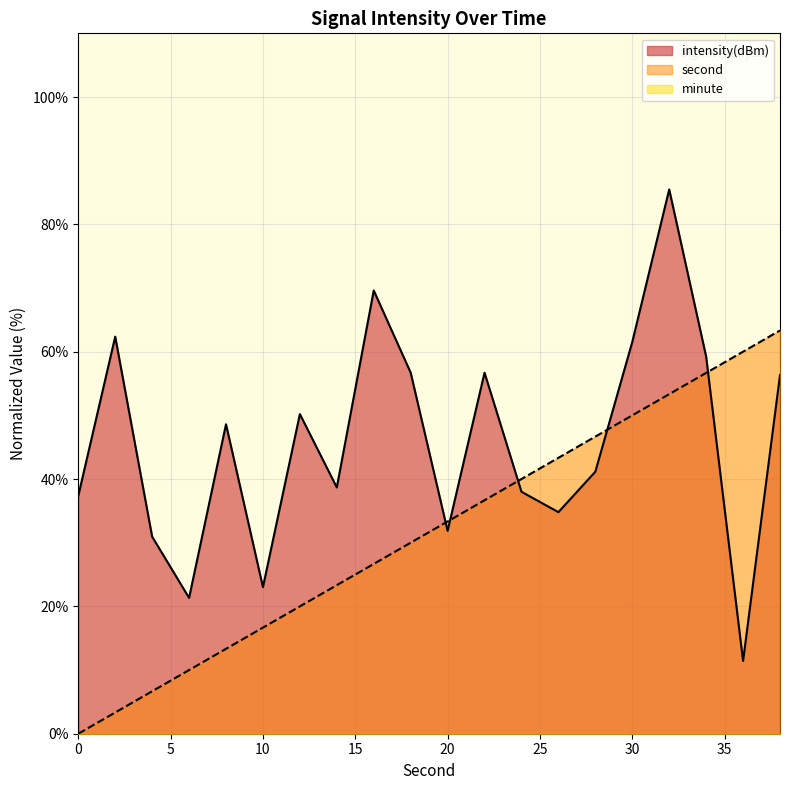

Which category has the highest value across all series?

32